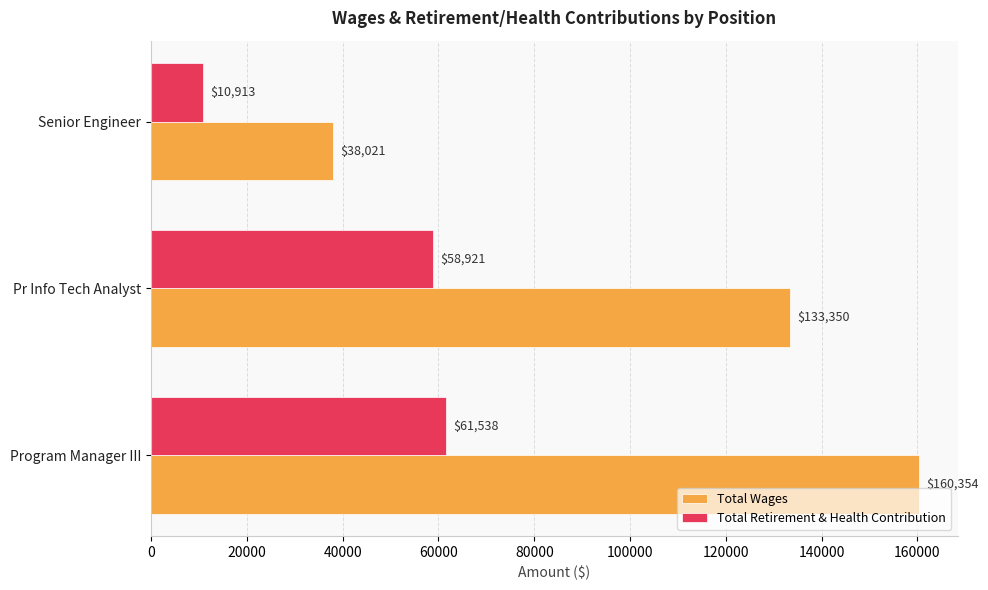

Count the number of categories in the chart.

3